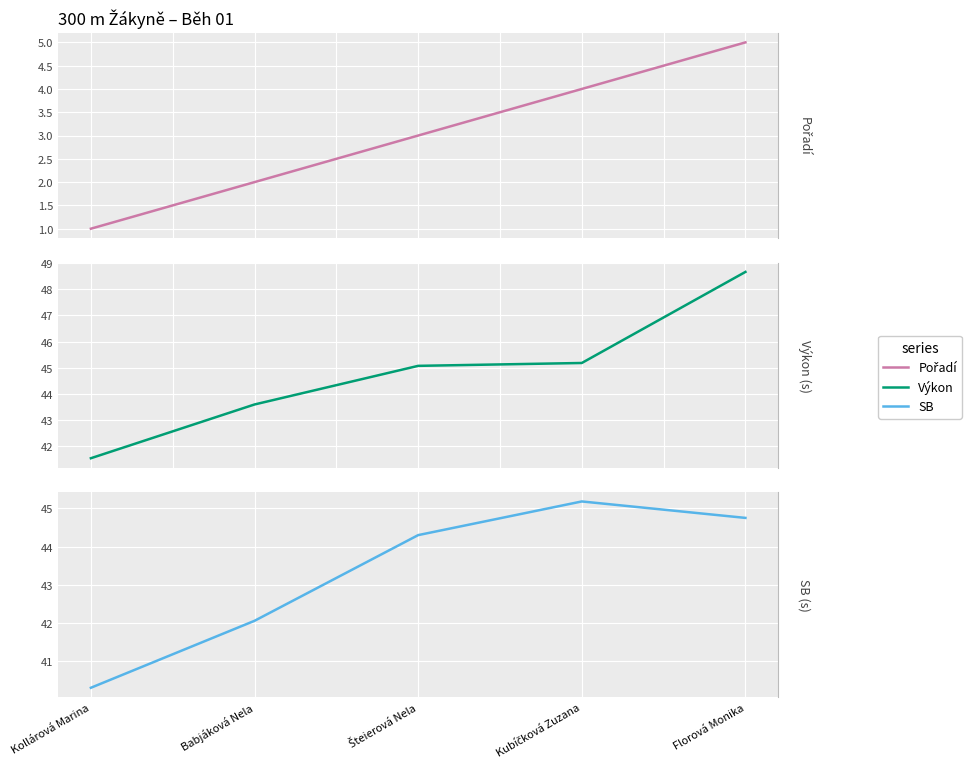

True or false: Výkon and Pořadí cross at least once.

False